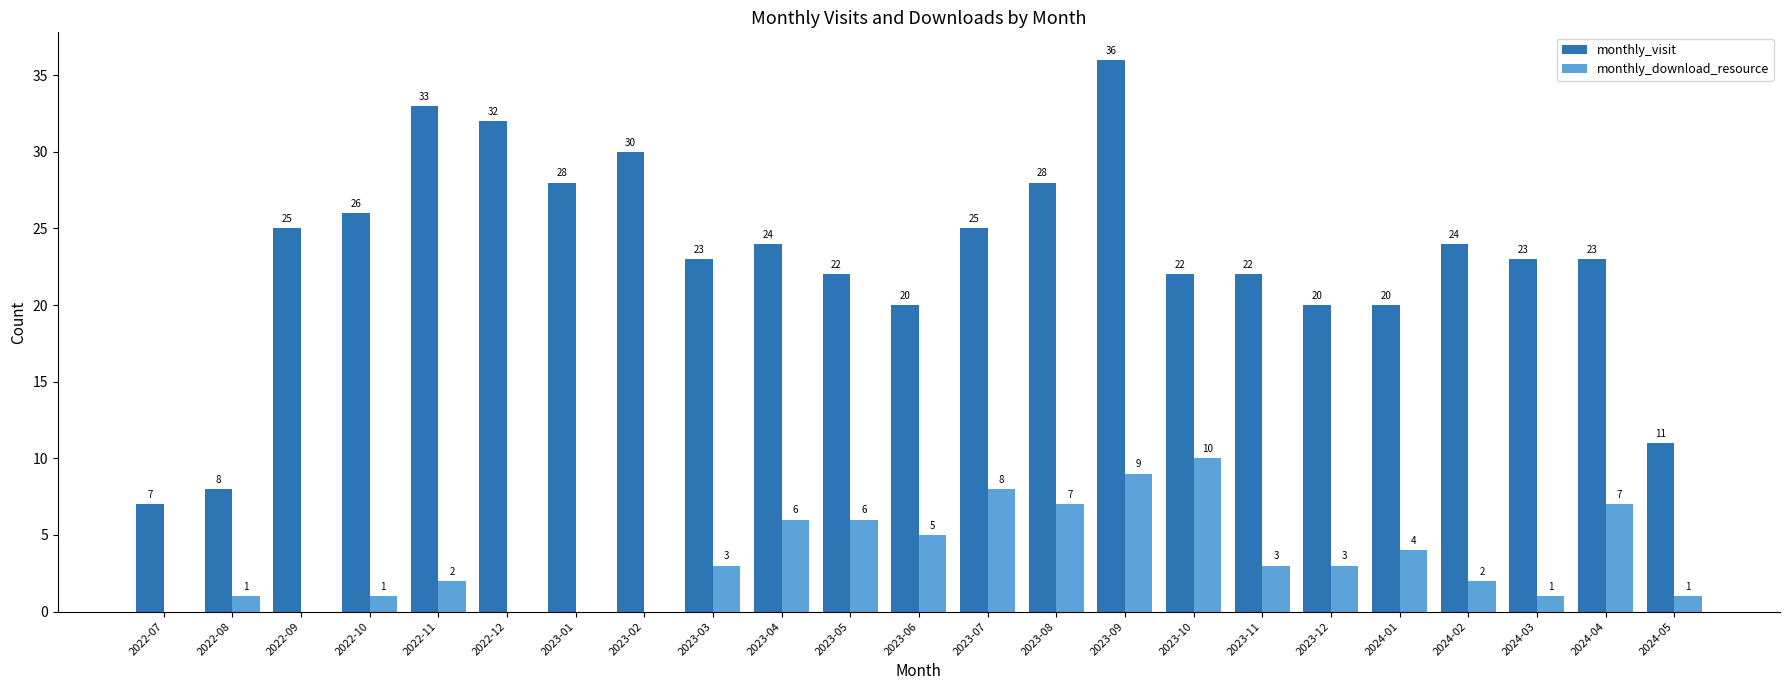

Reading right to left, what are all the values shown in this chart?

monthly_visit: 2024-05=11	2024-04=23	2024-03=23	2024-02=24	2024-01=20	2023-12=20	2023-11=22	2023-10=22	2023-09=36	2023-08=28	2023-07=25	2023-06=20	2023-05=22	2023-04=24	2023-03=23	2023-02=30	2023-01=28	2022-12=32	2022-11=33	2022-10=26	2022-09=25	2022-08=8	2022-07=7
monthly_download_resource: 2024-05=1	2024-04=7	2024-03=1	2024-02=2	2024-01=4	2023-12=3	2023-11=3	2023-10=10	2023-09=9	2023-08=7	2023-07=8	2023-06=5	2023-05=6	2023-04=6	2023-03=3	2023-02=0	2023-01=0	2022-12=0	2022-11=2	2022-10=1	2022-09=0	2022-08=1	2022-07=0